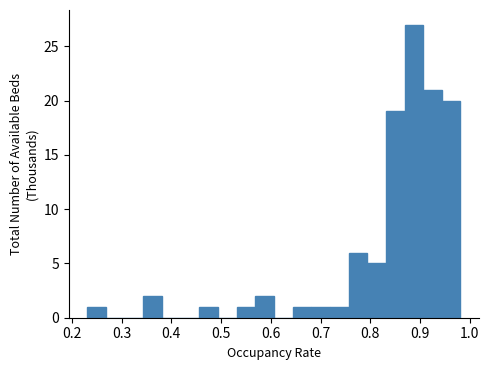

Around what value on the x-axis is the tallest bar? Give the approximate position of its centre, as read against the axis.

0.89